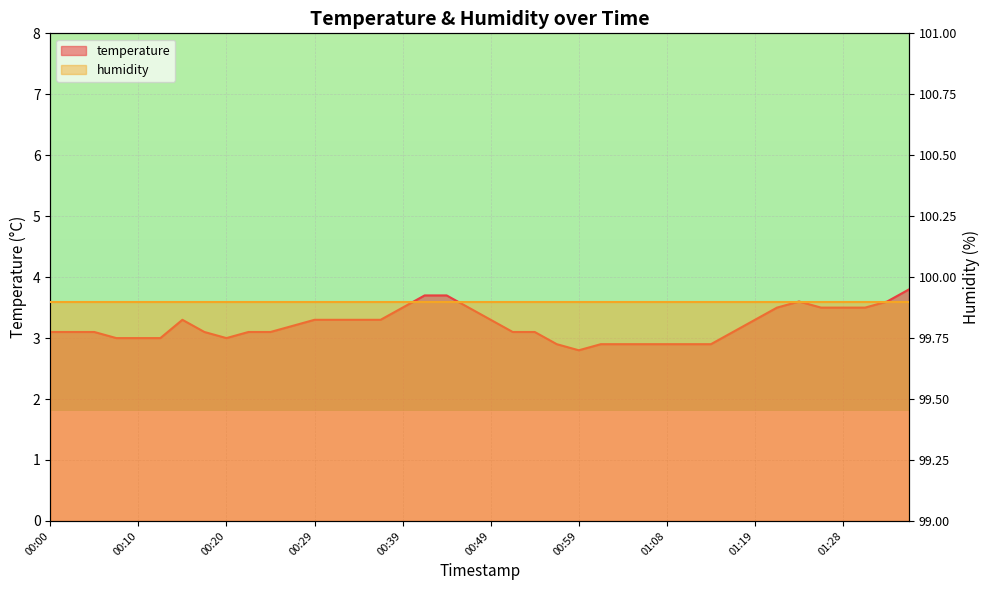

Where is the first local minimum?

00:20